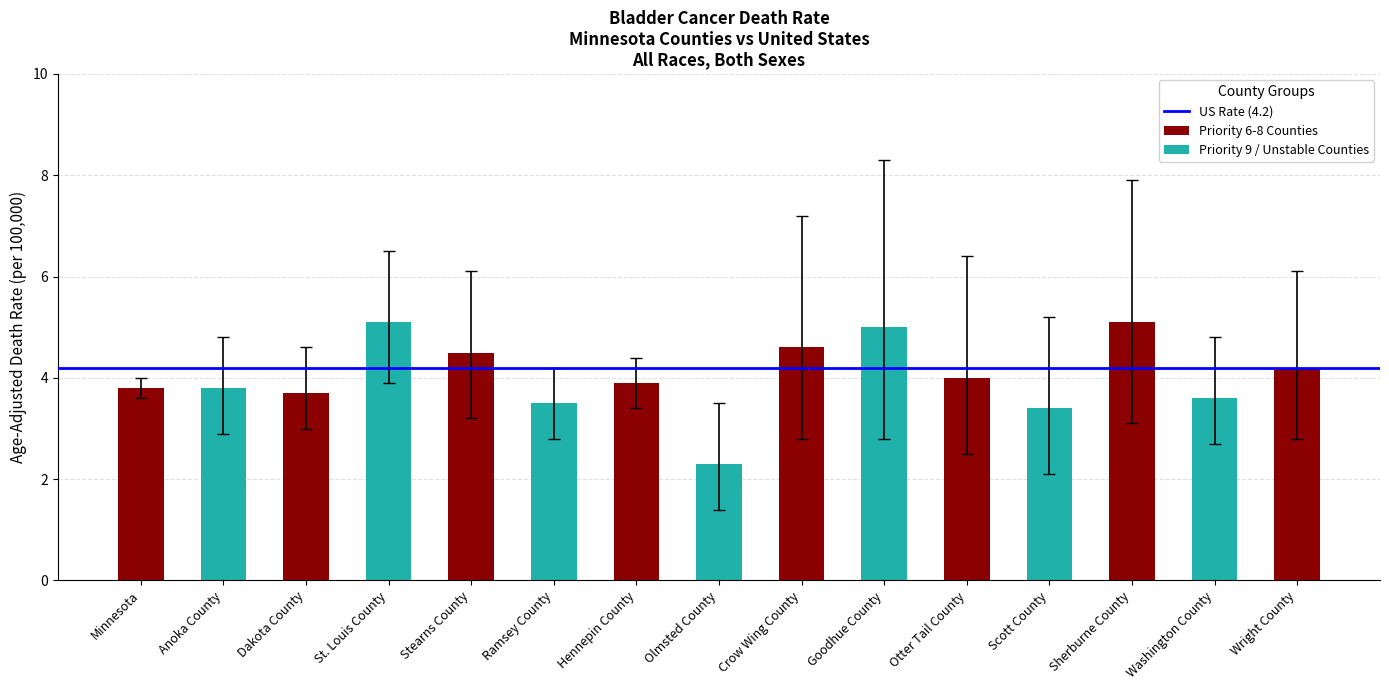

Rank the categories by Lower 95% CI value from lowest to highest.

Olmsted County, Scott County, Otter Tail County, Washington County, Ramsey County, Crow Wing County, Goodhue County, Wright County, Anoka County, Dakota County, Sherburne County, Stearns County, Hennepin County, Minnesota, St. Louis County